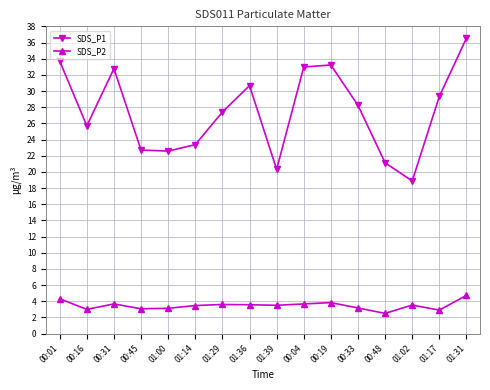

At which category is the sum across all series the highest?

01:31